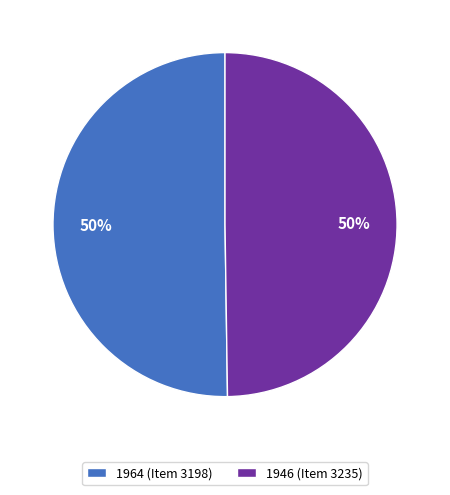

What is the ratio of the value at 1964 (Item 3198) to the value at 1946 (Item 3235)?

1.0